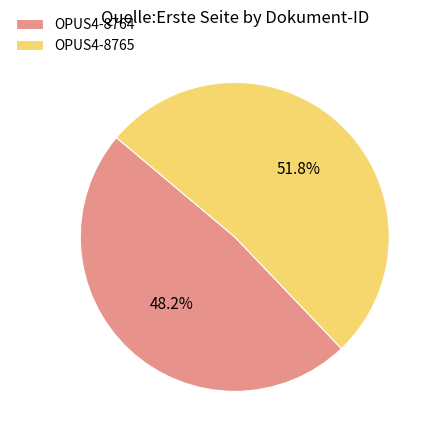

Does OPUS4-8764 account for over 50% of the chart?

No